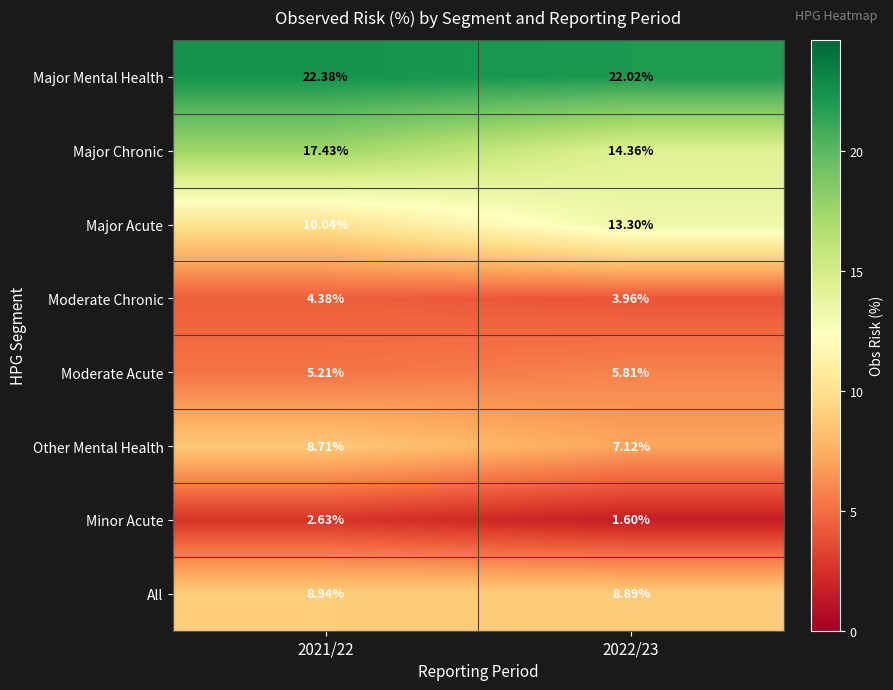

Between 2021/22 and 2022/23, which series saw the biggest shift?

Major Acute